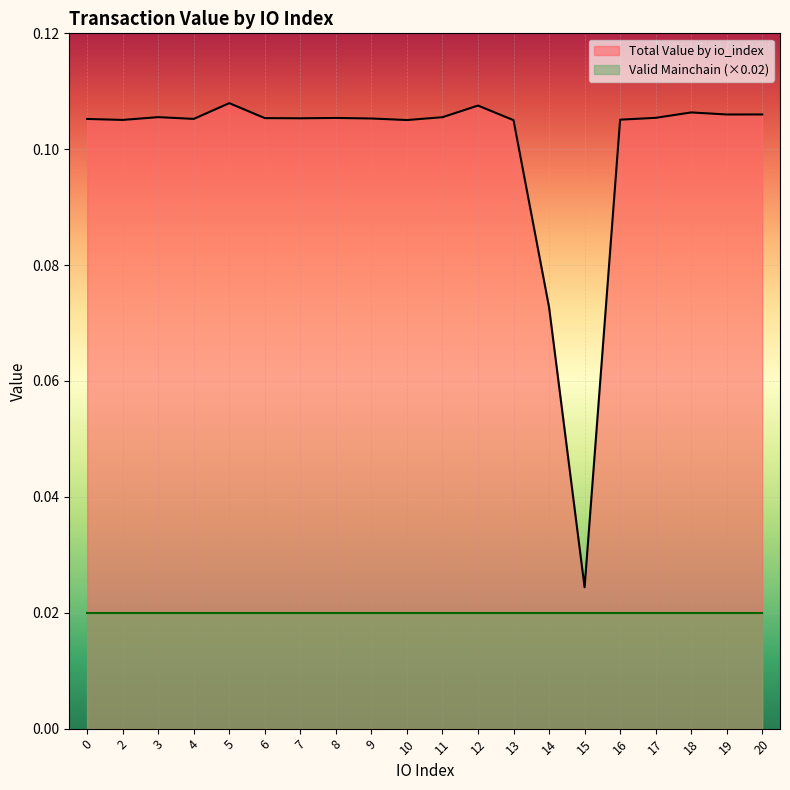

List the labels in order of value, largest first.

5, 12, 18, 20, 19, 3, 11, 17, 8, 6, 7, 9, 4, 0, 16, 2, 10, 13, 14, 15